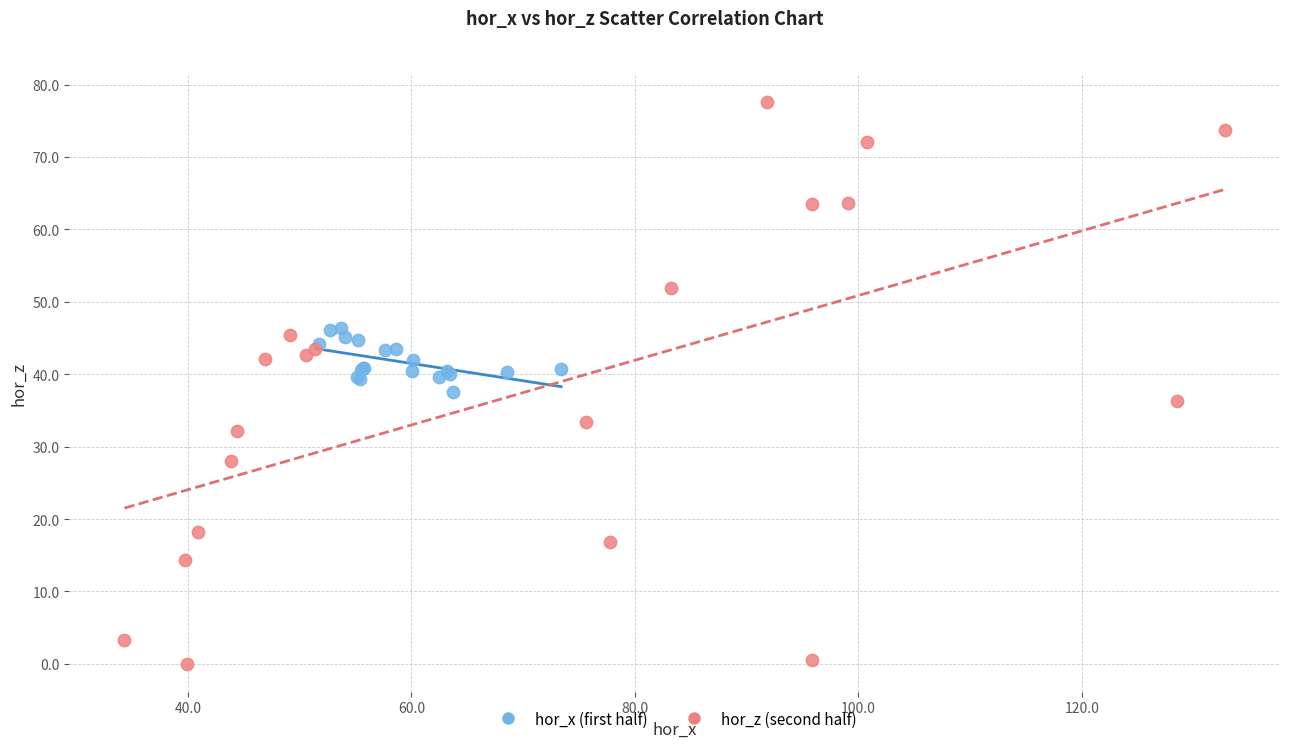

Which series contains the highest Y value?

hor_z (second half)